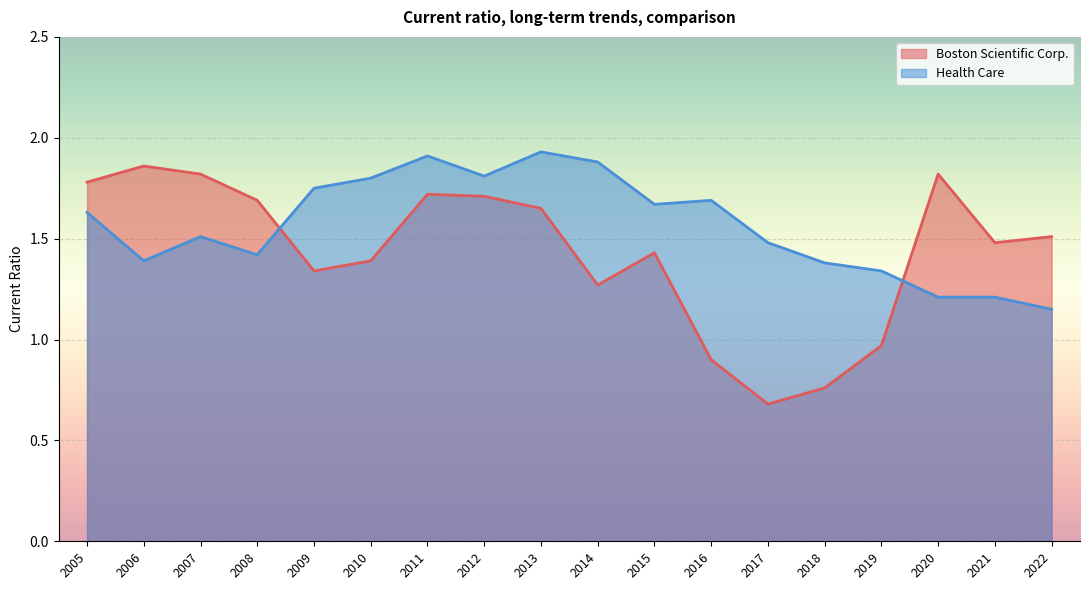

True or false: Boston Scientific Corp. has more than 0 points higher than both neighbors.

True